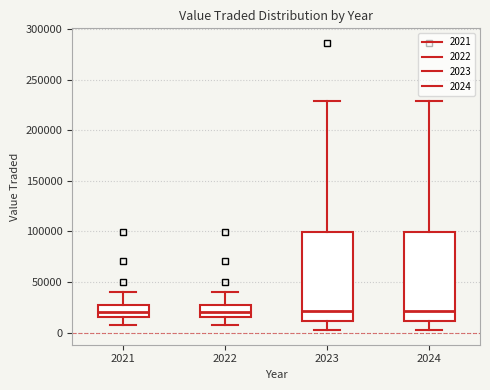

Where is the lower edge of the box at x = 2021 on the y-axis? The values are not printed on the chart, so give them approximately, as read against the axis.

15000